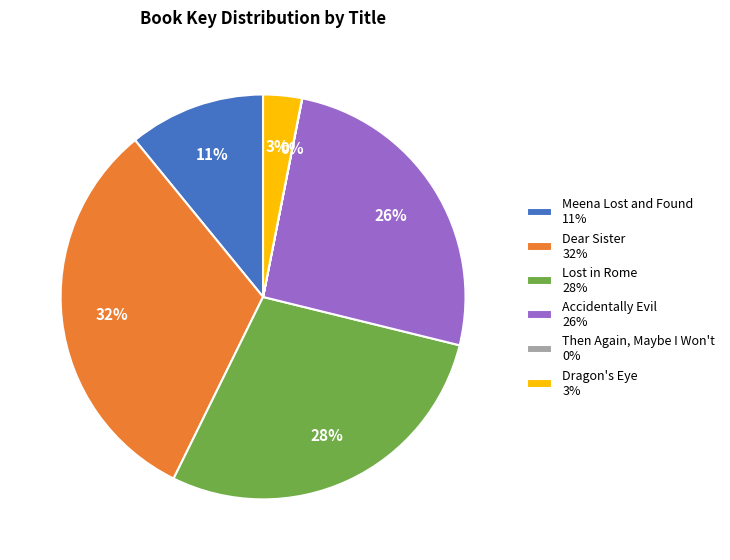

What percentage is the Dear Sister slice, to the nearest percent?

32%